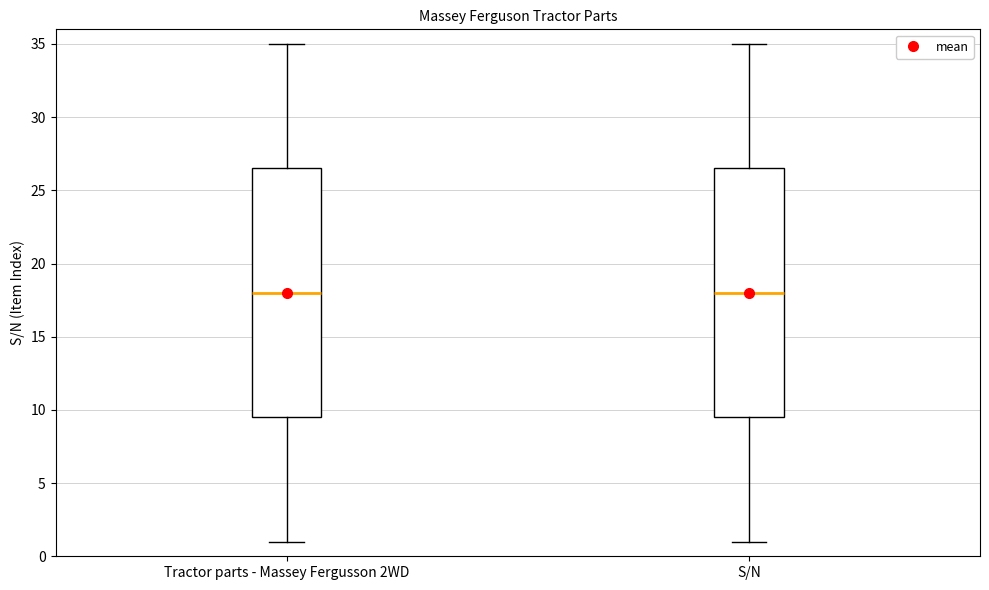

Where does the lower whisker of the box for S/N end on the y-axis? The values are not printed on the chart, so give them approximately, as read against the axis.

1.0